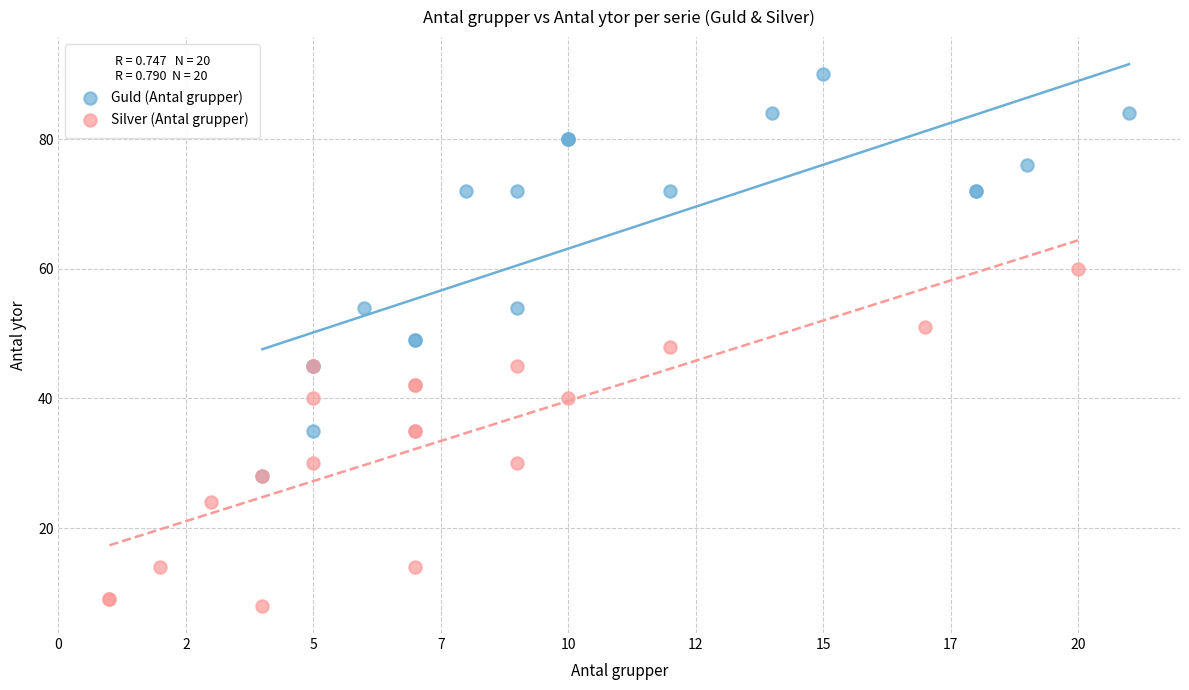

Which series reaches the maximum Y coordinate?

Guld (Antal grupper)